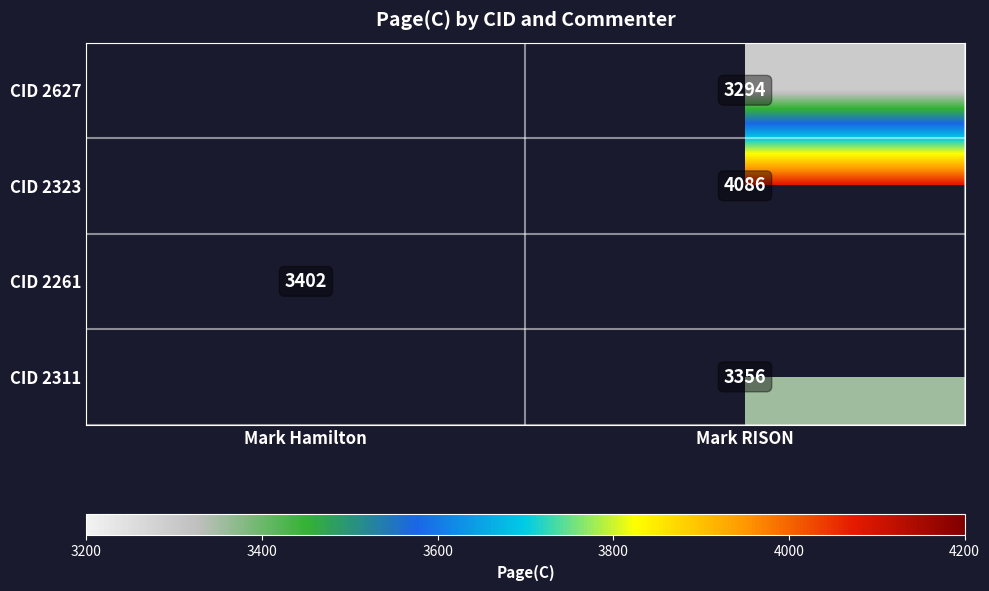

How many distinct data groups are displayed?

4